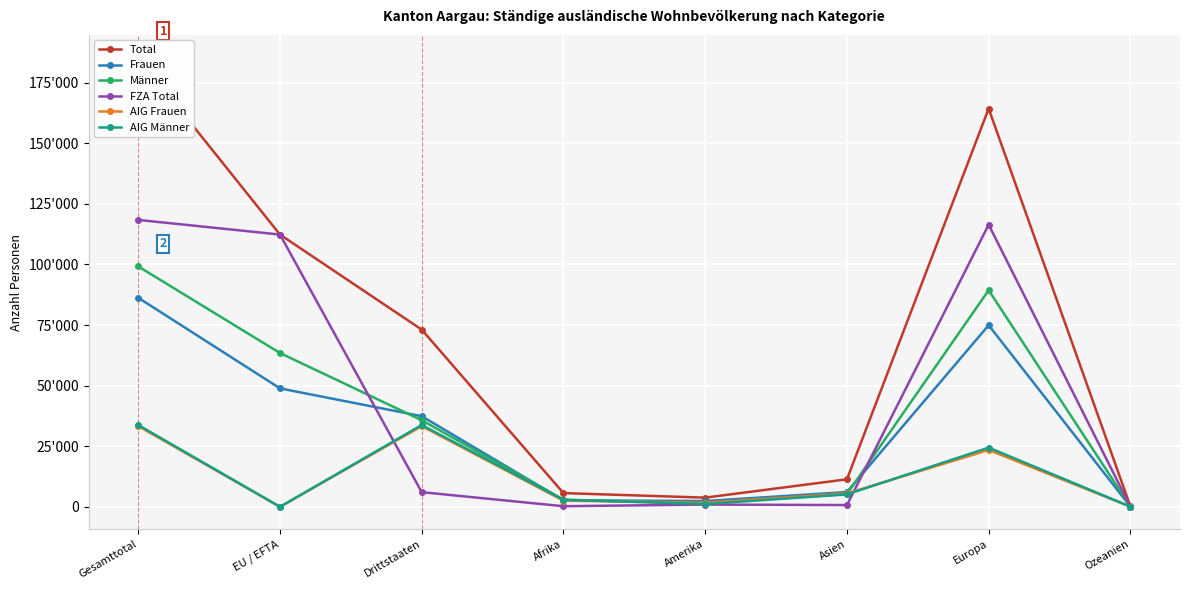

True or false: AIG Männer and Männer intersect in this chart.

False